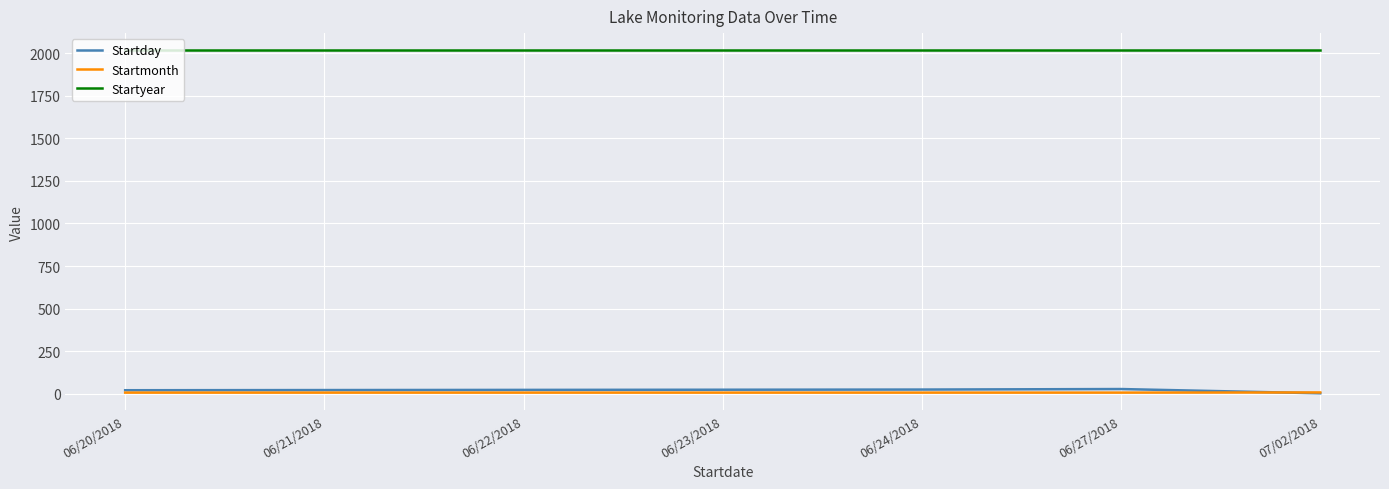

What is the maximum value shown in the chart?

2018